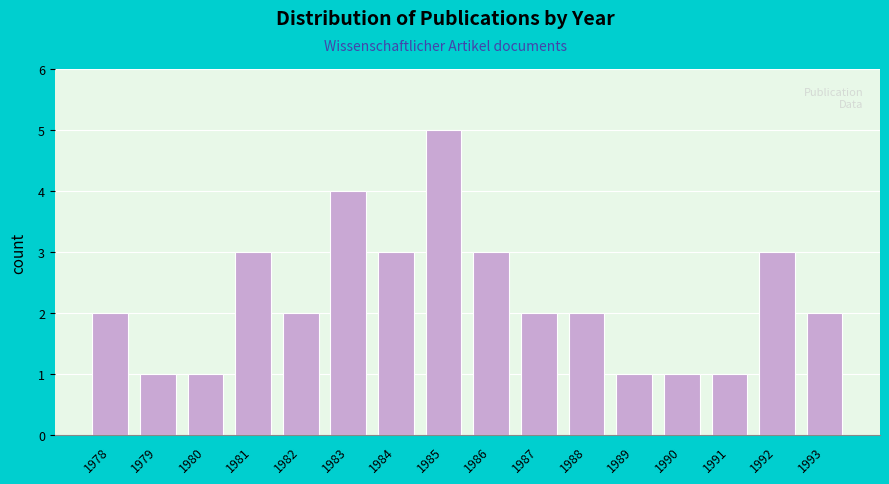

Reading left to right, what are all the values shown in this chart?

2	1	1	3	2	4	3	5	3	2	2	1	1	1	3	2